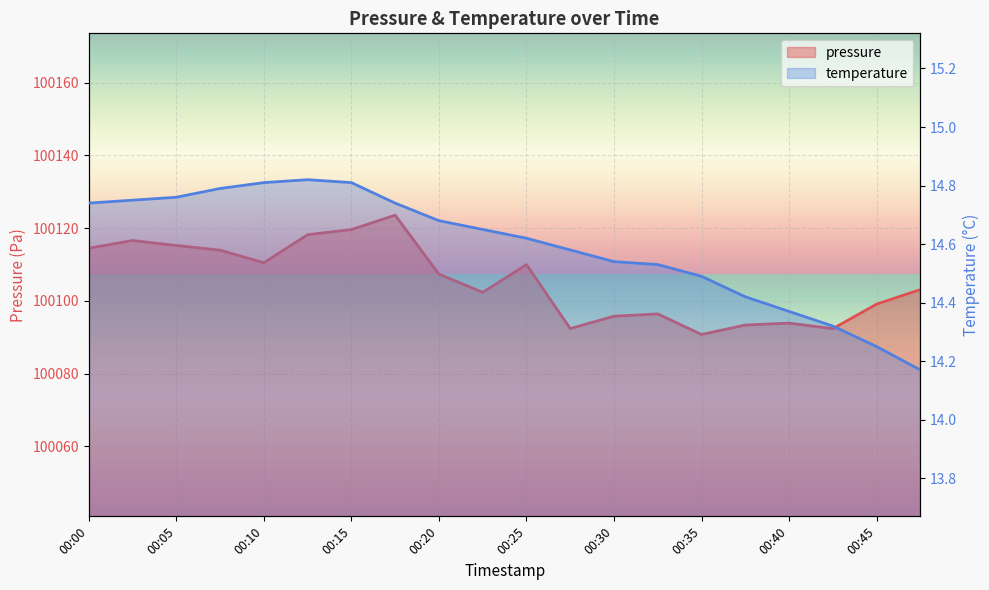

How many lines are shown in the chart?

2